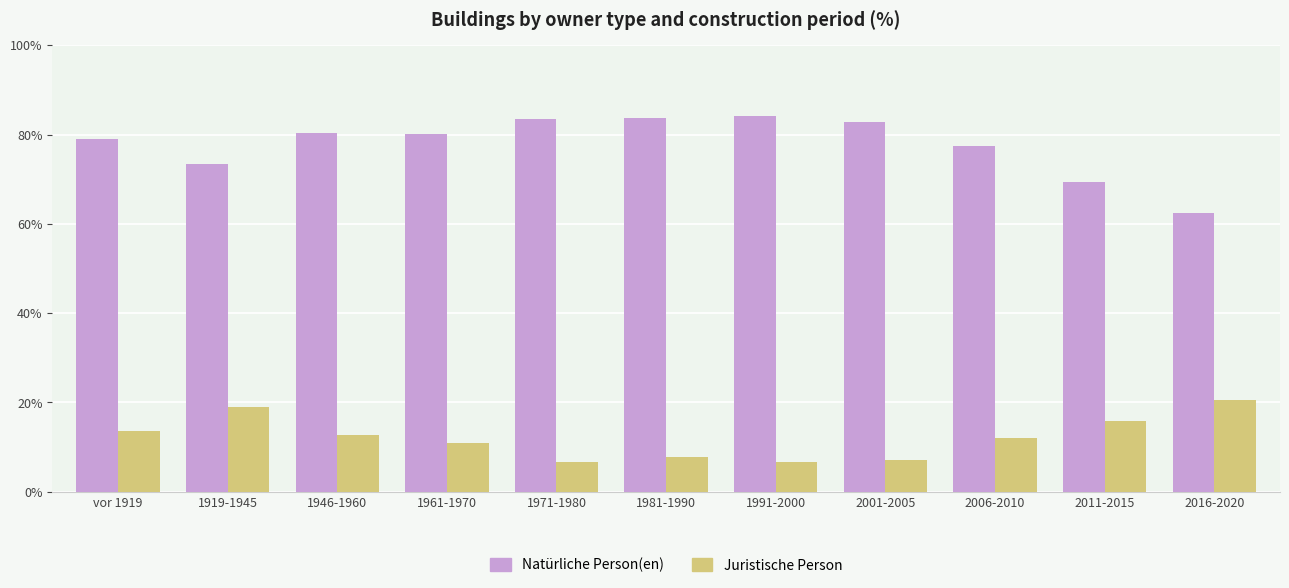

At which label does Juristische Person first exceed 12?

vor 1919